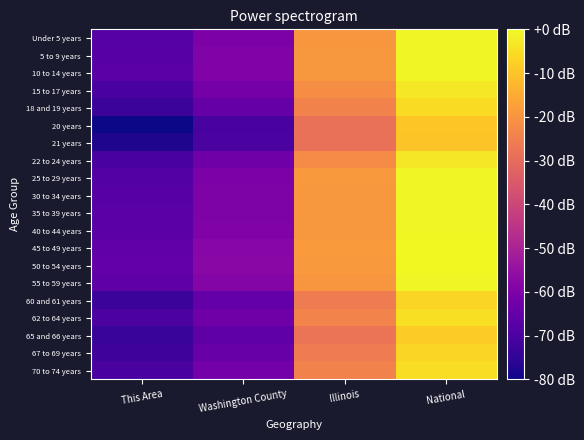

Between Illinois and National, which is larger?

National